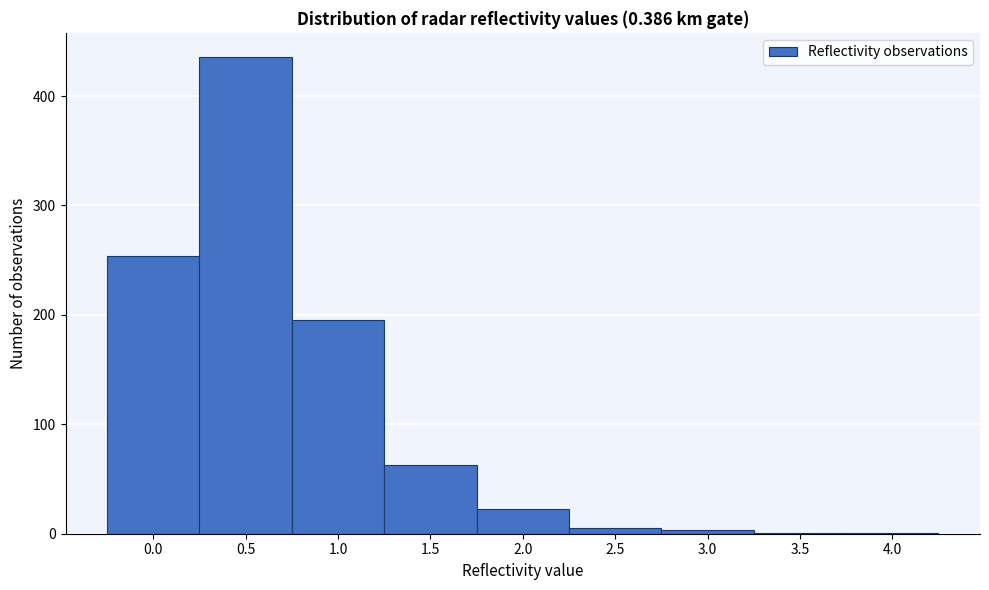

Reading left to right, transcribe all the data shown in this chart.

0.0=254	0.5=436	1.0=195	1.5=63	2.0=23	2.5=5	3.0=3	3.5=1	4.0=1